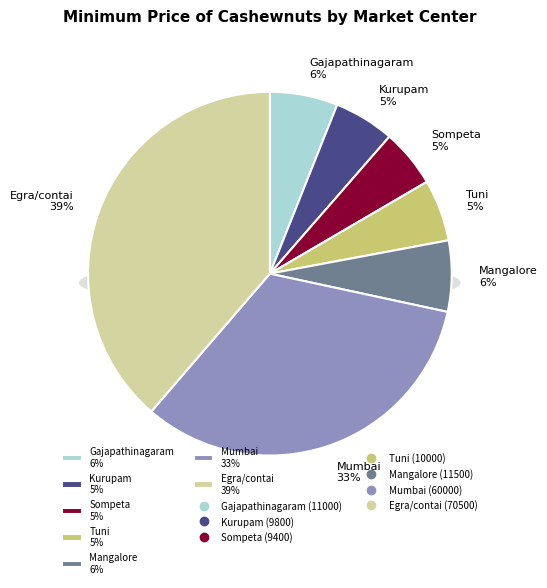

To the nearest percent, what is the average slice percentage?

14%